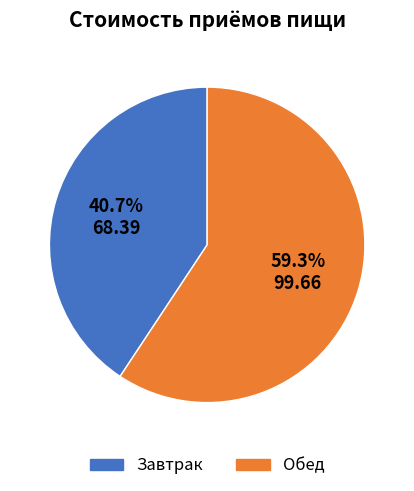

What is the ratio of the value at Завтрак to the value at Обед?

0.7